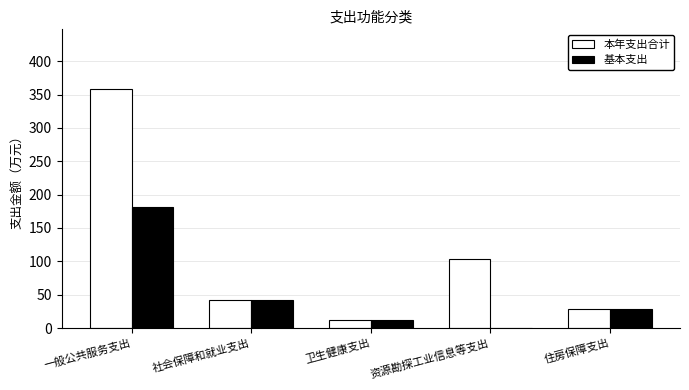

At which category is the sum across all series the highest?

一般公共服务支出